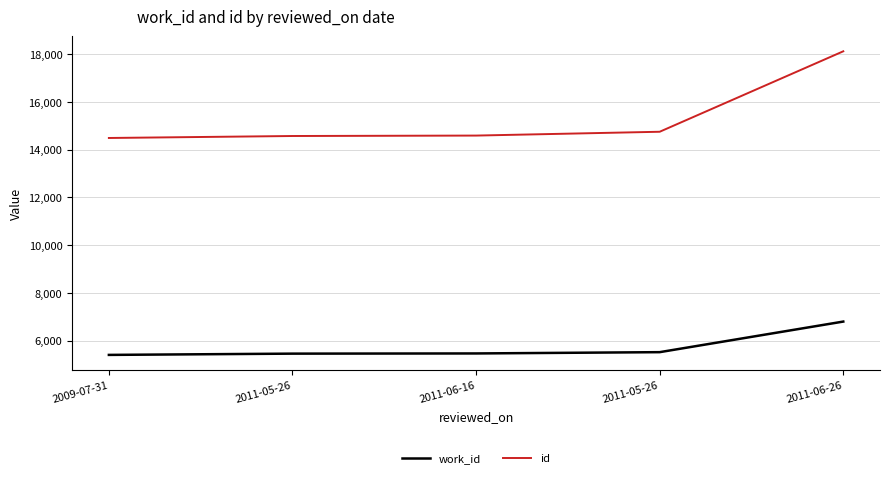

Reading right to left, list all the values displayed in this chart.

work_id: 2011-06-26=6794	2011-05-26=5512	2011-06-16=5458	2011-05-26=5450	2009-07-31=5397
id: 2011-06-26=18121	2011-05-26=14749	2011-06-16=14589	2011-05-26=14571	2009-07-31=14488